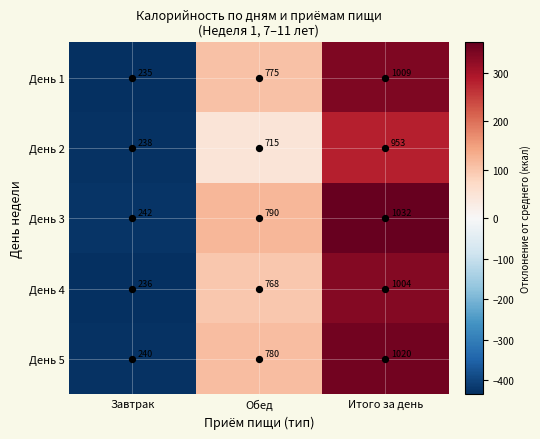

How many День 1 values are between 235 and 1009?

3